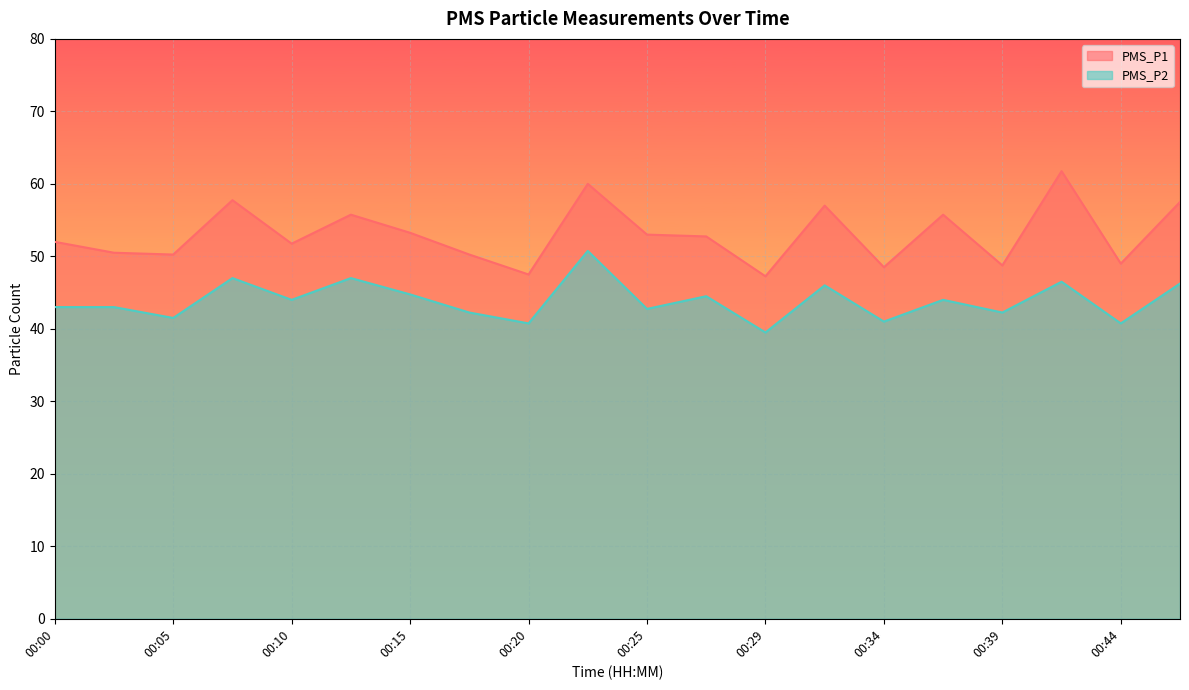

Reading right to left, what are all the values shown in this chart?

PMS_P1: 57.5	49.0	61.8	48.8	55.8	48.5	57.0	47.2	52.8	53.0	60.0	47.5	50.2	53.2	55.8	51.8	57.8	50.2	50.5	52.0
PMS_P2: 46.2	40.8	46.5	42.2	44.0	41.0	46.0	39.5	44.5	42.8	50.8	40.8	42.2	44.8	47.0	44.0	47.0	41.5	43.0	43.0